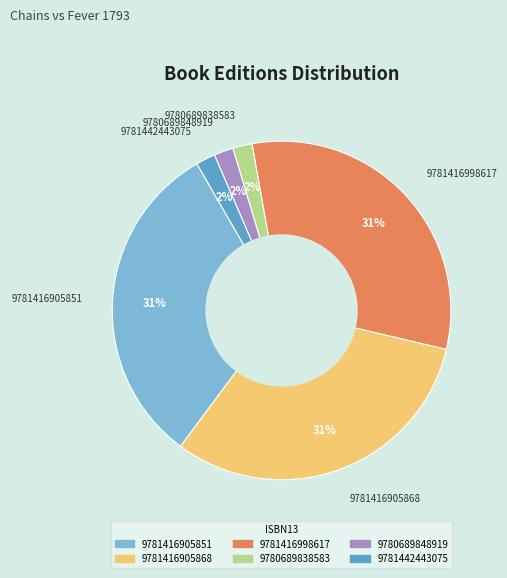

Count the number of slices in the pie.

6